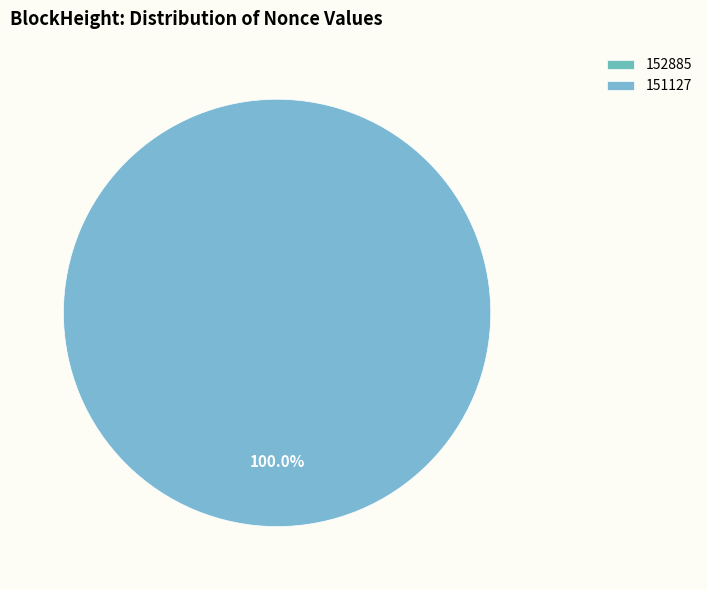

Does any single category account for the majority?

Yes